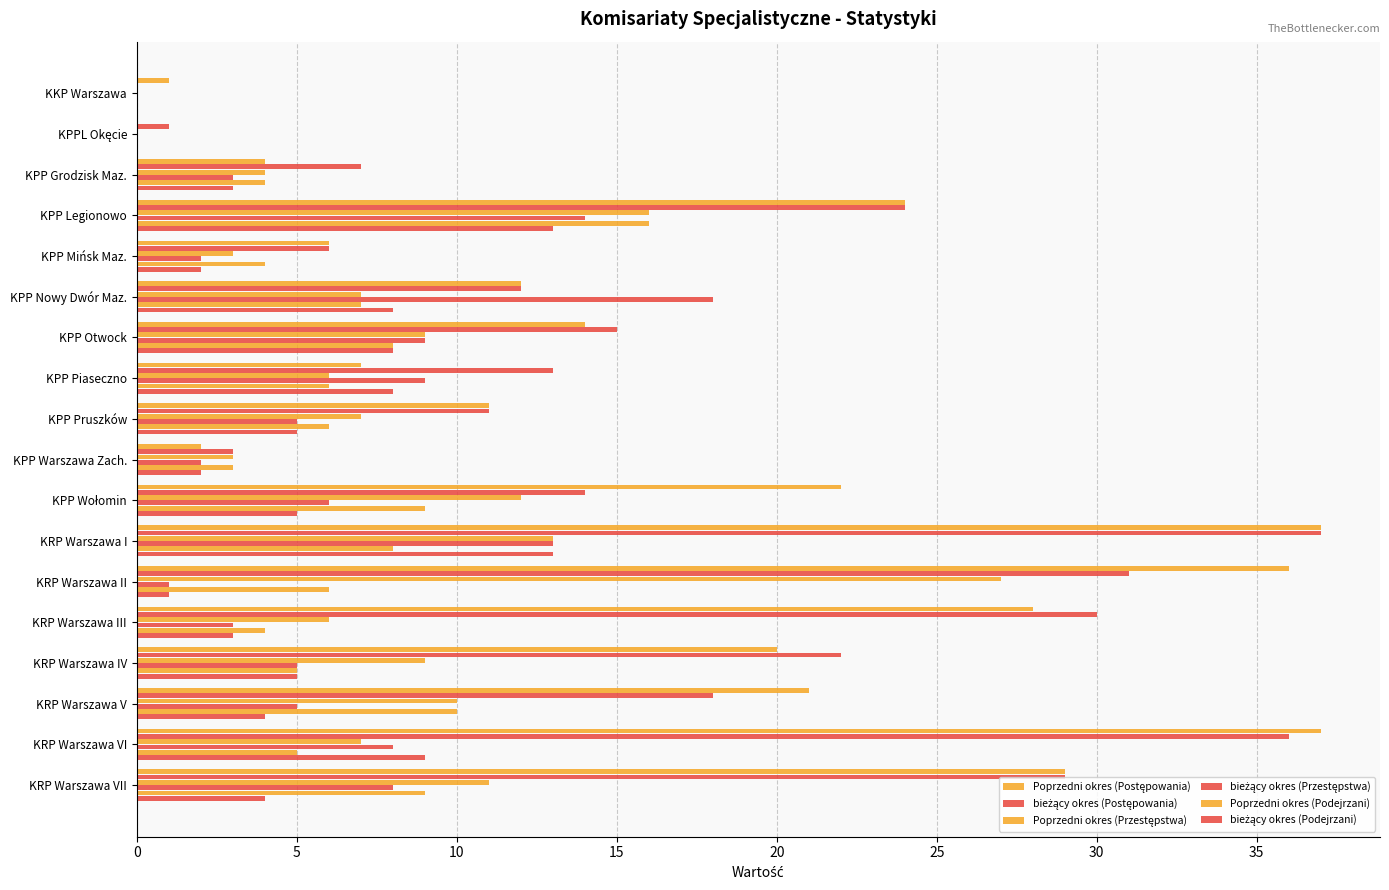

Reading left to right, extract all data points from this chart.

Poprzedni okres (Postępowania): 1	0	4	24	6	12	14	7	11	2	22	37	36	28	20	21	37	29
bieżący okres (Postępowania): 0	1	7	24	6	12	15	13	11	3	14	37	31	30	22	18	36	29
Poprzedni okres (Przestępstwa): 0	0	4	16	3	7	9	6	7	3	12	13	27	6	9	10	7	11
bieżący okres (Przestępstwa): 0	0	3	14	2	18	9	9	5	2	6	13	1	3	5	5	8	8
Poprzedni okres (Podejrzani): 0	0	4	16	4	7	8	6	6	3	9	8	6	4	5	10	5	9
bieżący okres (Podejrzani): 0	0	3	13	2	8	8	8	5	2	5	13	1	3	5	4	9	4